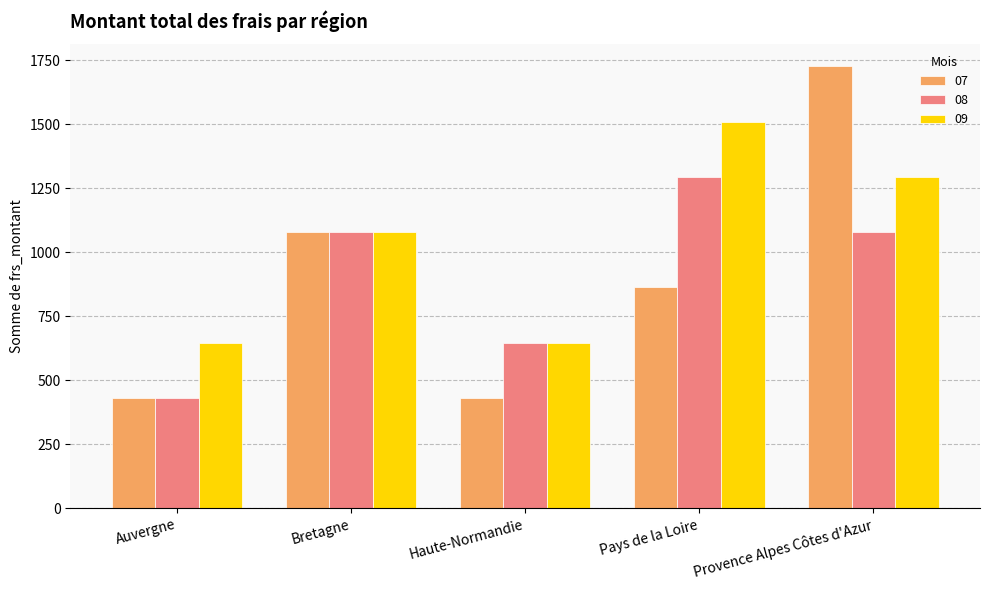

What is the sum of the 09 values at Haute-Normandie and Bretagne?

1725.0